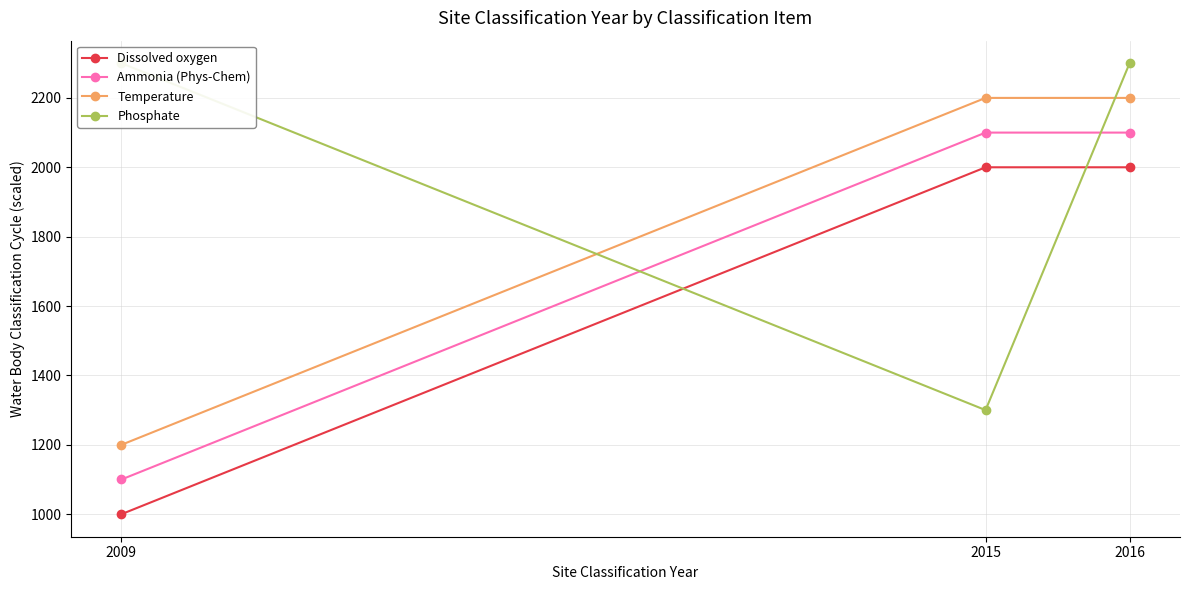

Reading left to right, list all the values displayed in this chart.

Dissolved oxygen: 2009=1000	2015=2000	2016=2000
Ammonia (Phys-Chem): 2009=1100	2015=2100	2016=2100
Temperature: 2009=1200	2015=2200	2016=2200
Phosphate: 2009=2300	2015=1300	2016=2300